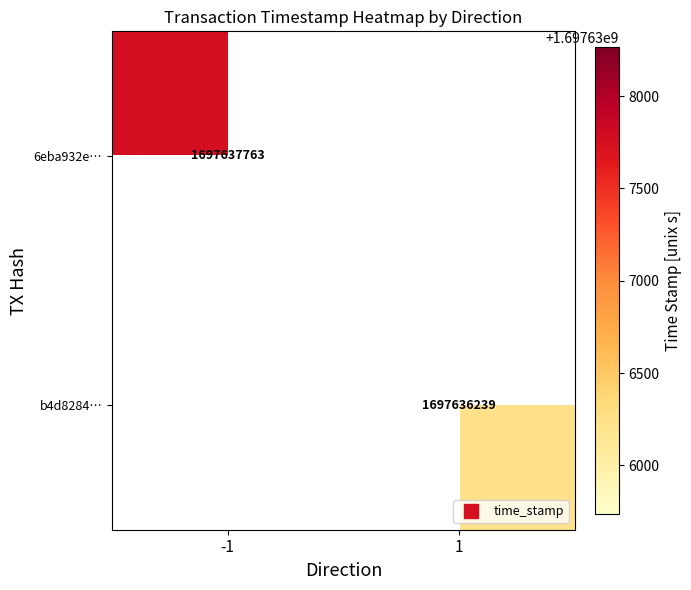

Reading left to right, transcribe all the data shown in this chart.

6eba932e3311b83c823b12a43aad44672c94c8e: direction=-1	time_stamp=1697637763
b4d8284551c814cfb95ba981eb05bda2abf4fe5: direction=1	time_stamp=1697636239